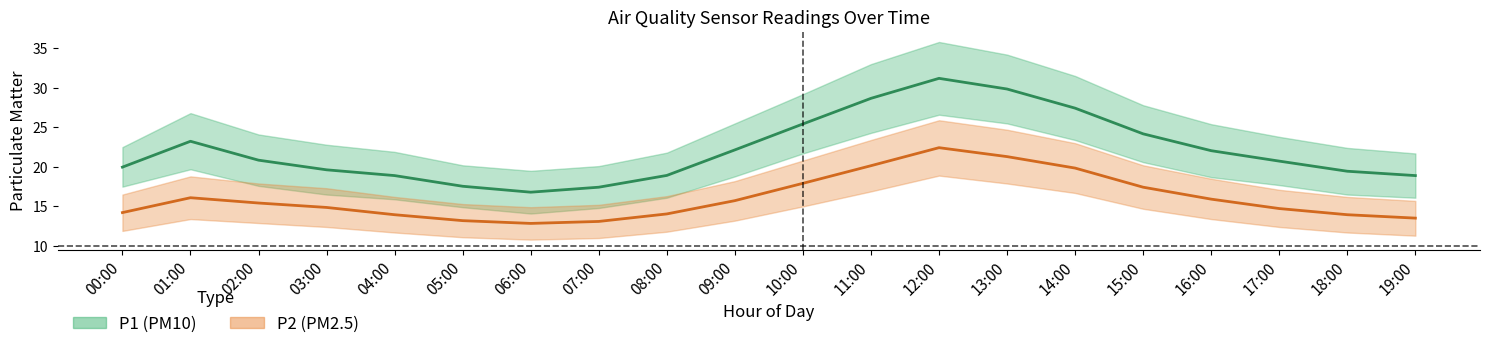

Where does the P2 series first go above 15?

01:00